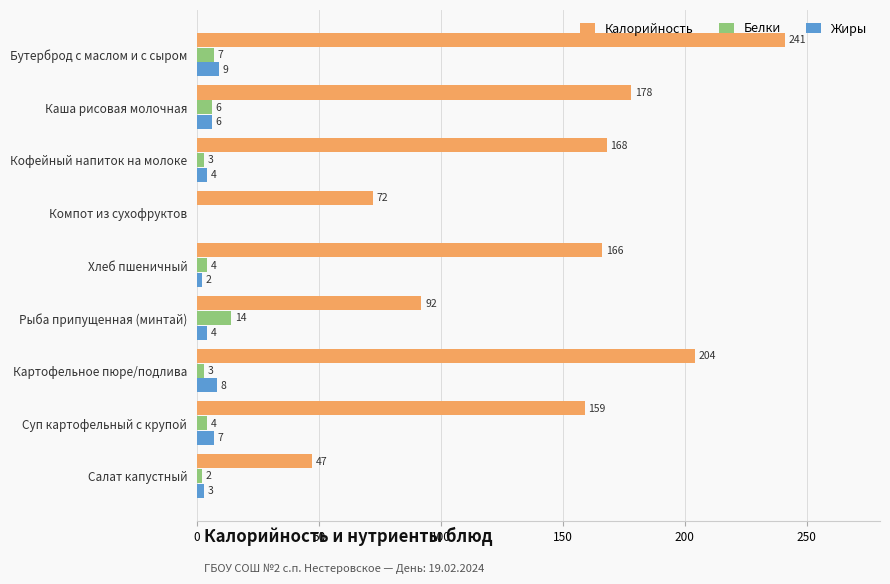

The value of Белки at Каша рисовая молочная is 6. True or false?

True